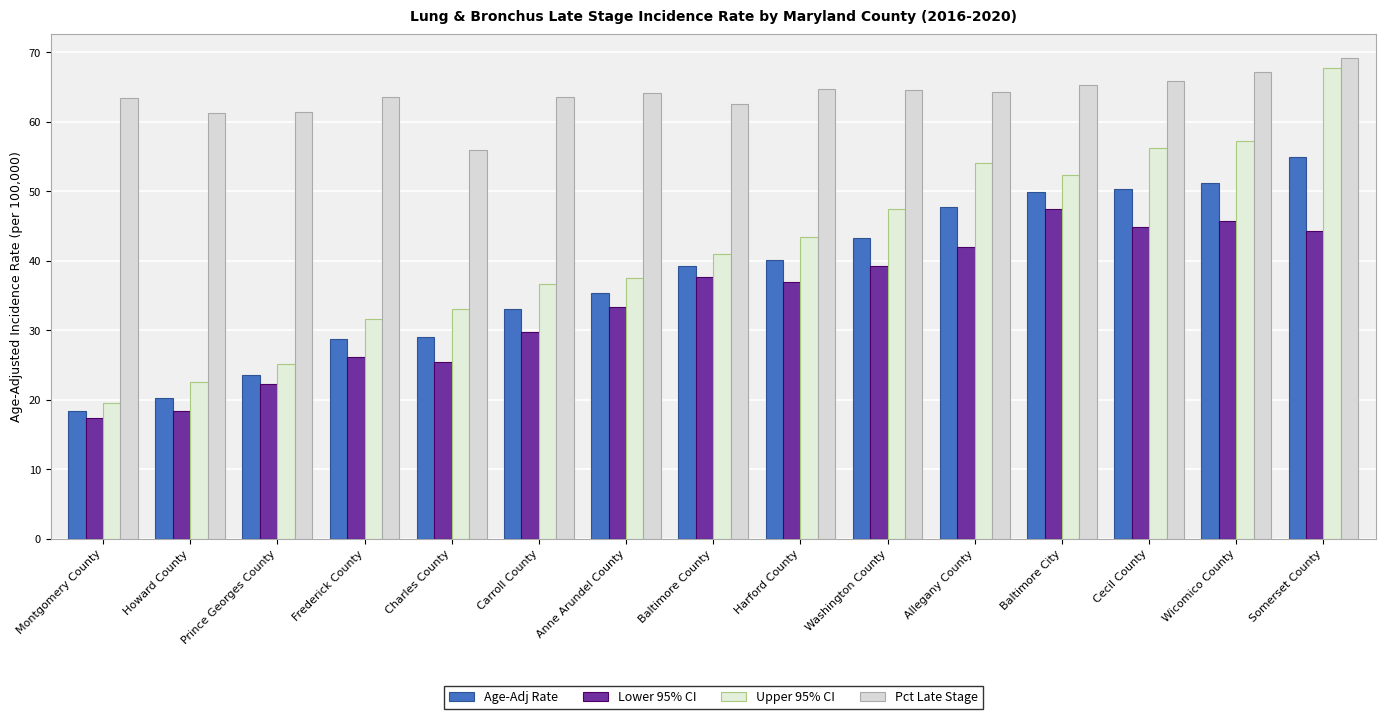

The value of Age-Adj Rate at Anne Arundel County is 17.0. True or false?

False